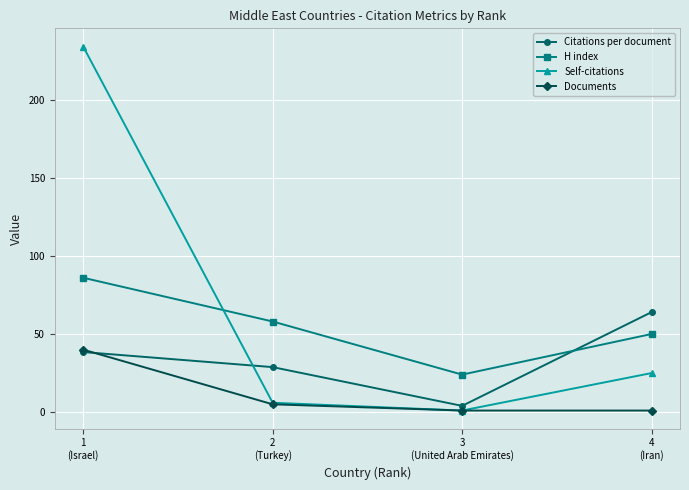

Does the chart display data point markers on the line(s)?

Yes